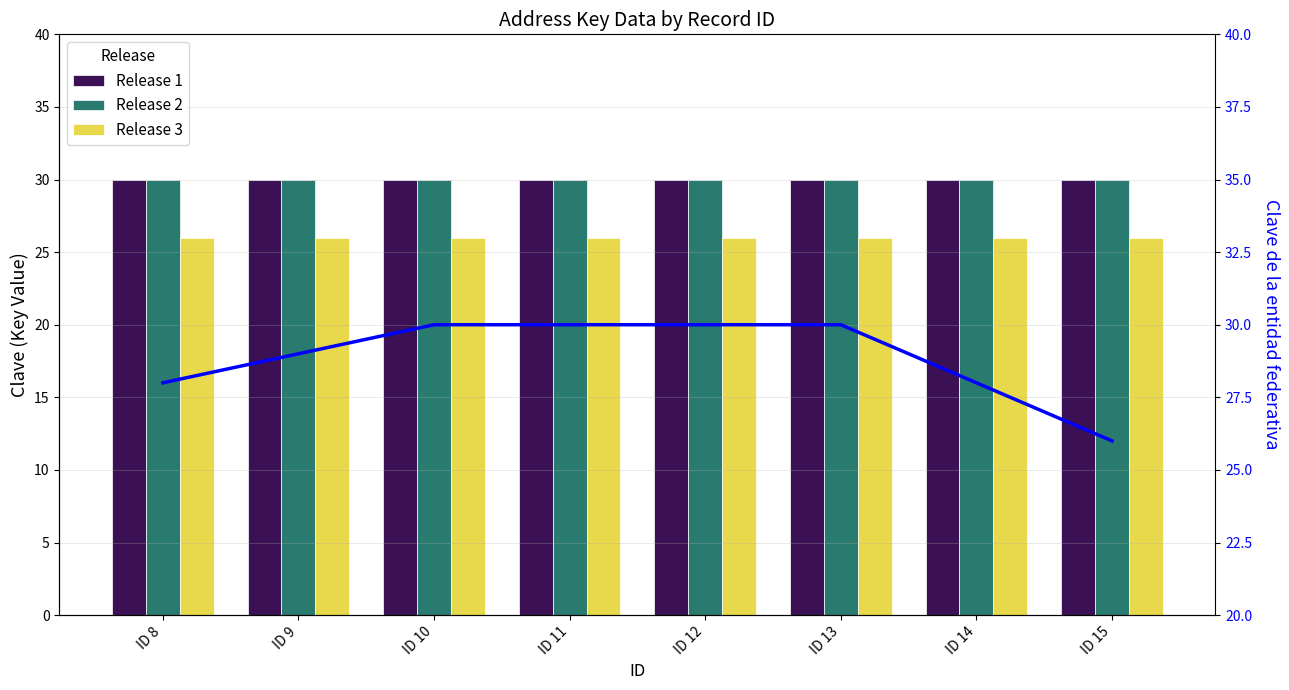

What is the sum of the Release 1 values at ID 8 and ID 15?

60